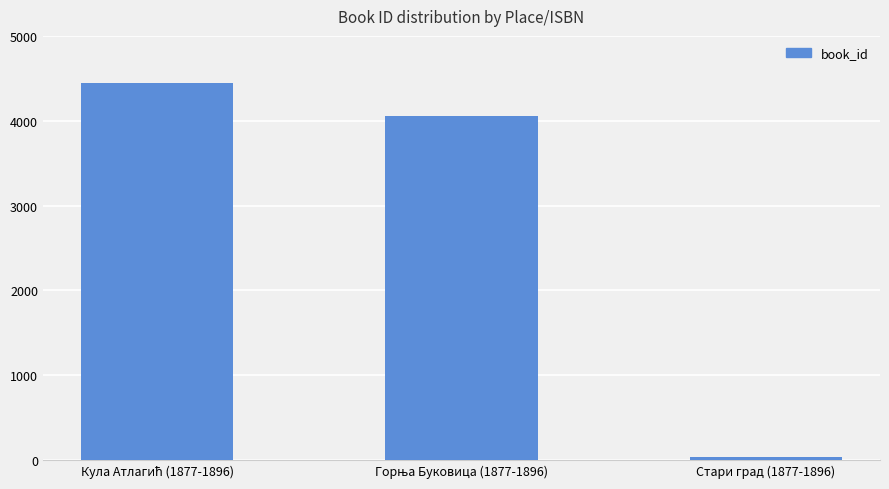

What is the sum of all values?

8545